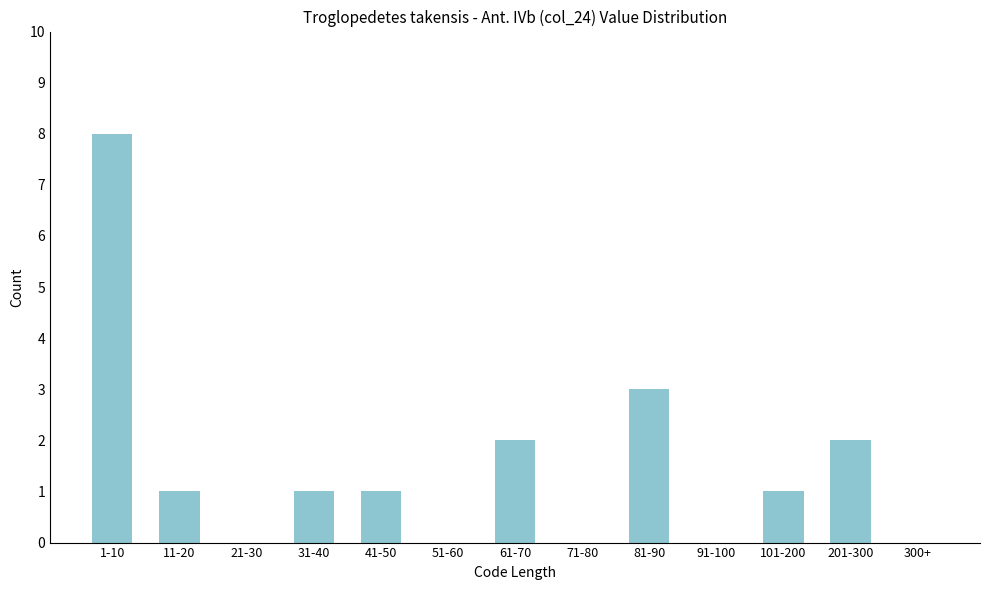

Reading left to right, what are all the values shown in this chart?

1-10=8	11-20=1	21-30=0	31-40=1	41-50=1	51-60=0	61-70=2	71-80=0	81-90=3	91-100=0	101-200=1	201-300=2	300+=0